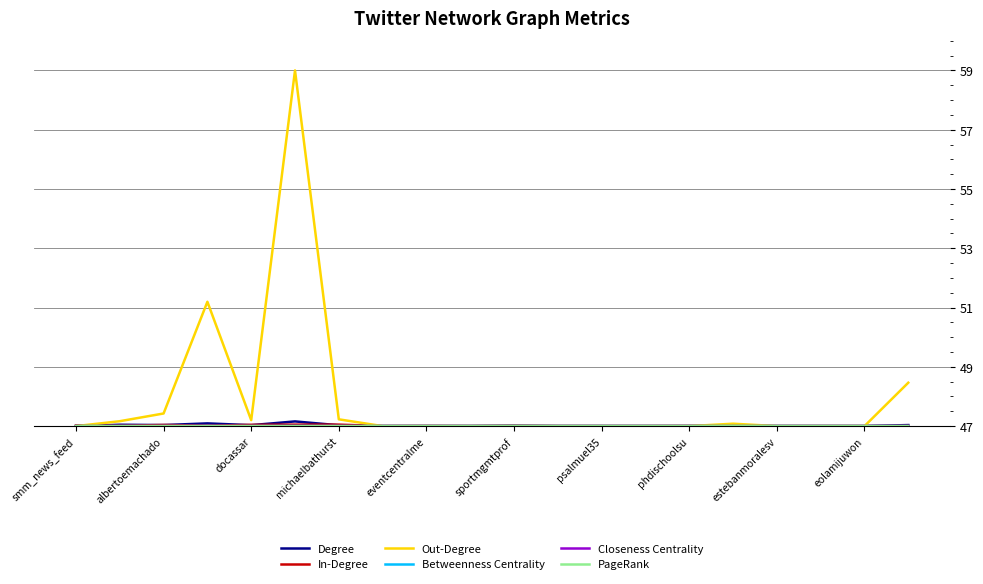

Which series has the largest range (max minus min)?

Out-Degree